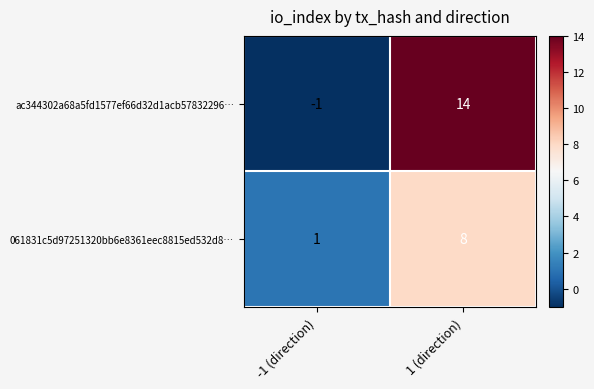

Is it true that 061831c5d97251320bb6e8361eec8815ed532d8… equals 5 at 1 (direction)?

False